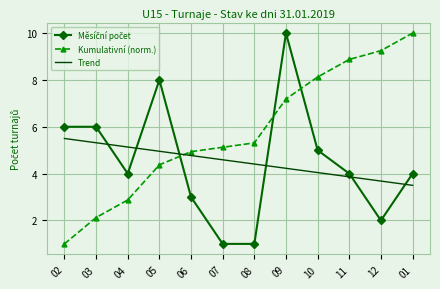

What is the maximum value shown in the chart?

10.0